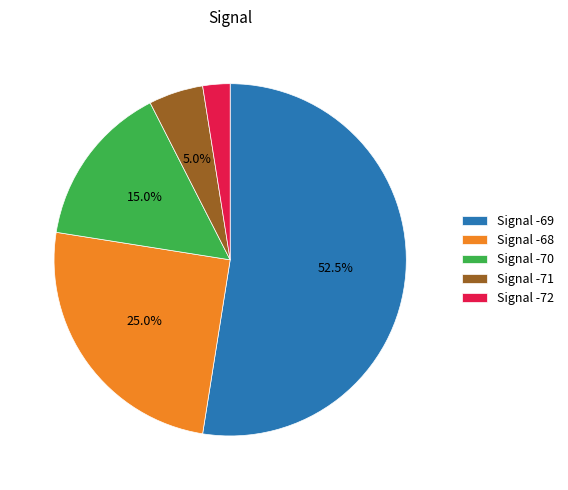

How much of the chart is everything except Signal -69?

47.5%